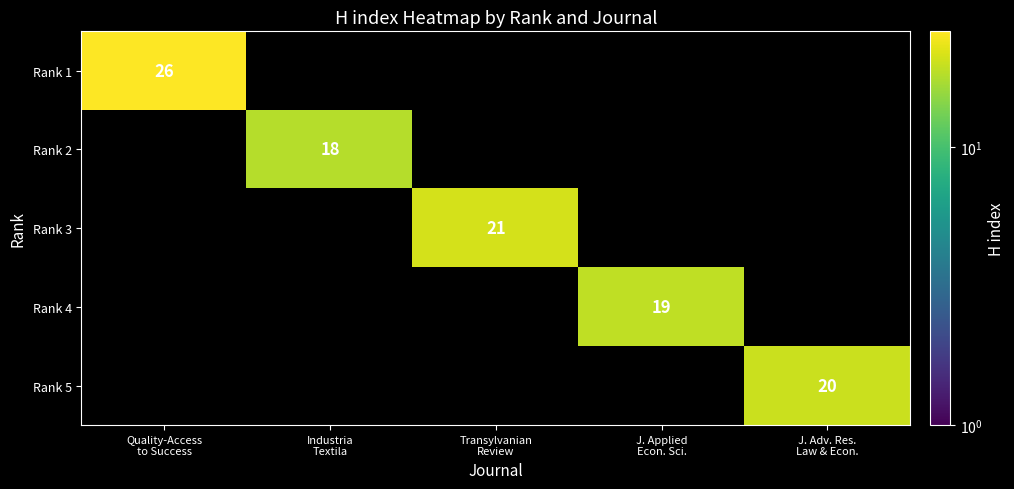

Which series has the largest range (max minus min)?

Rank 1